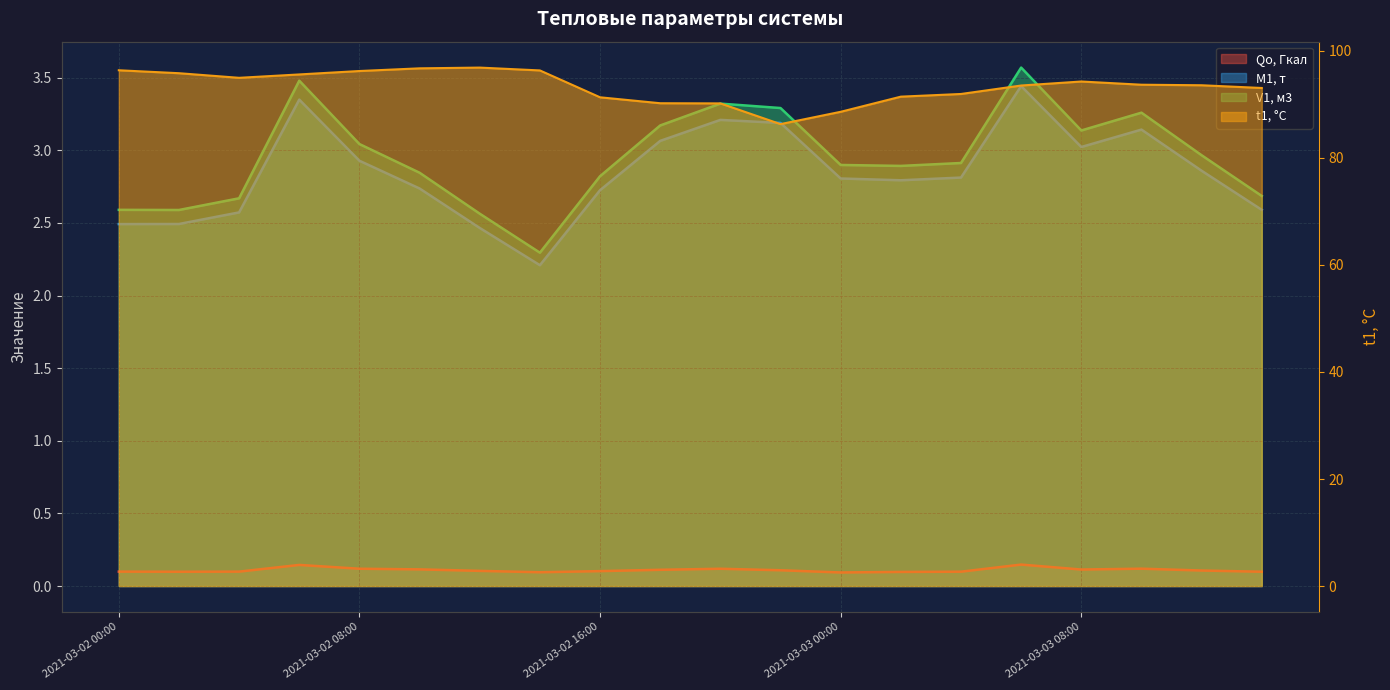

True or false: M1, т and t1, °C cross at least once.

False